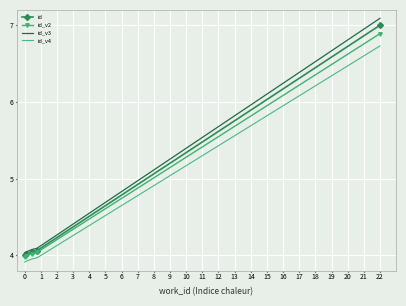

Which series has the largest range (max minus min)?

id_v3